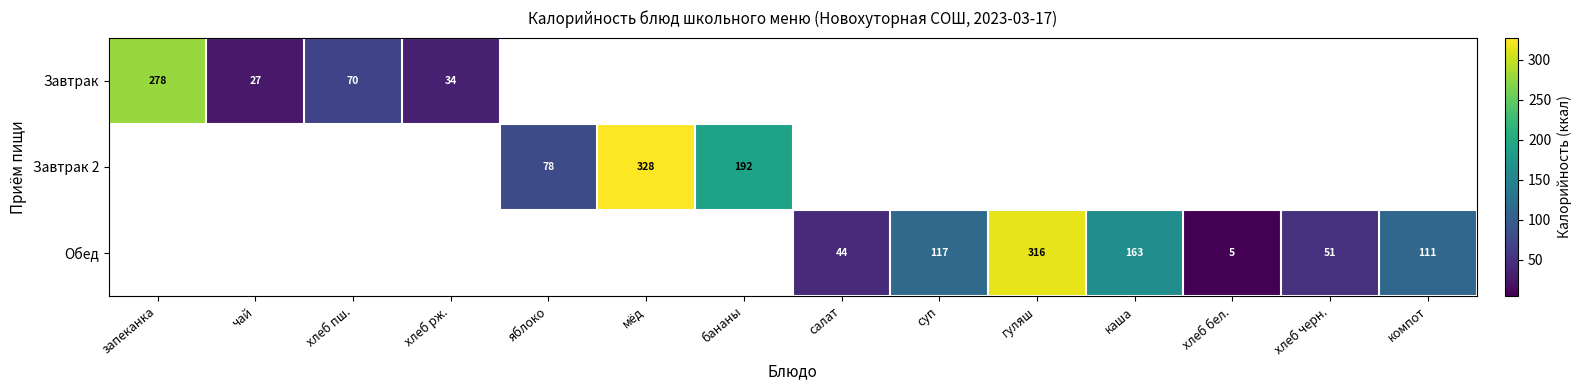

Is it true that Завтрак equals 27 at чай?

True